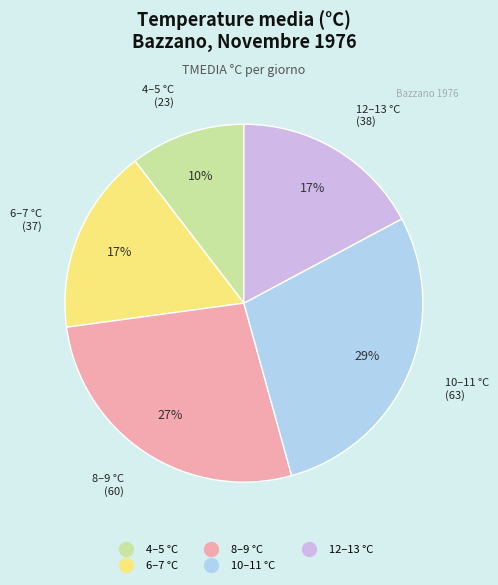

To the nearest percent, what is the average slice percentage?

20%